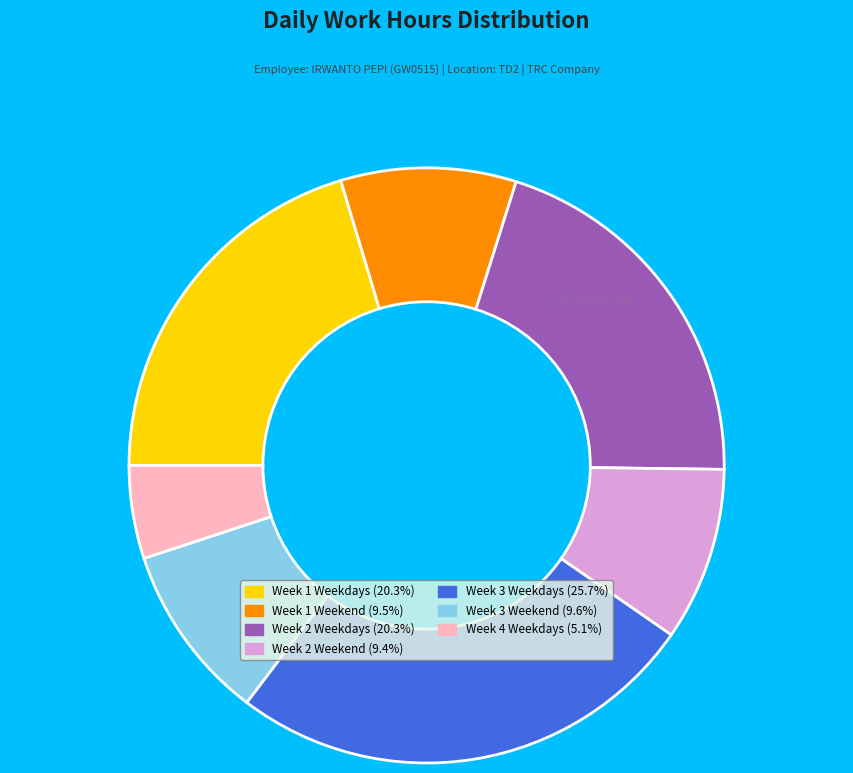

Does any single category account for the majority?

No